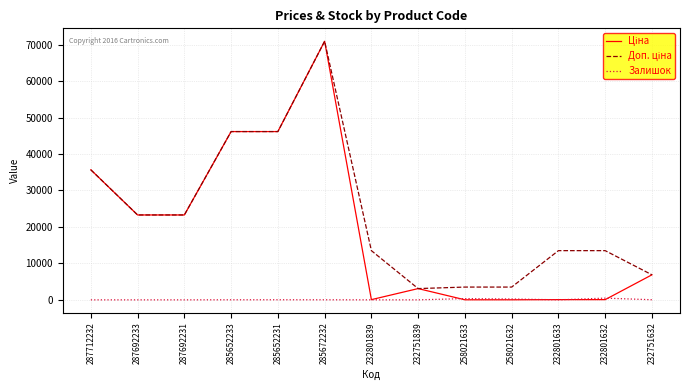

What is the maximum value shown in the chart?

70906.0